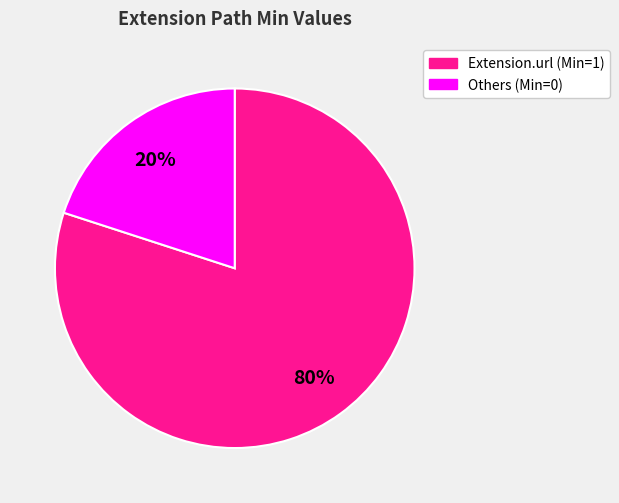

Is it true that Extension.url (Min=1) is 80% of the pie?

True